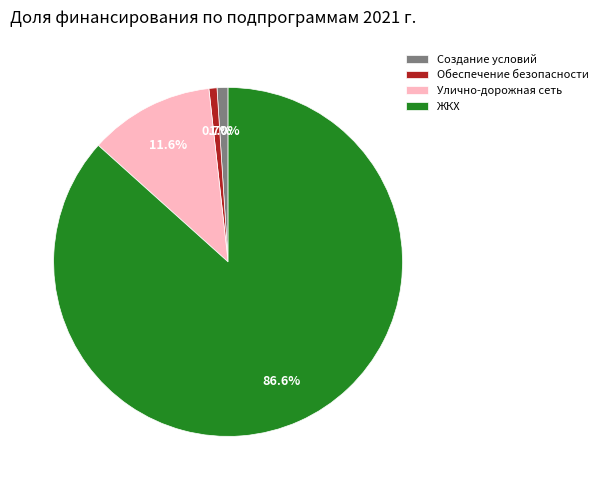

Do Обеспечение безопасности and ЖКХ together represent more than half of the pie?

Yes